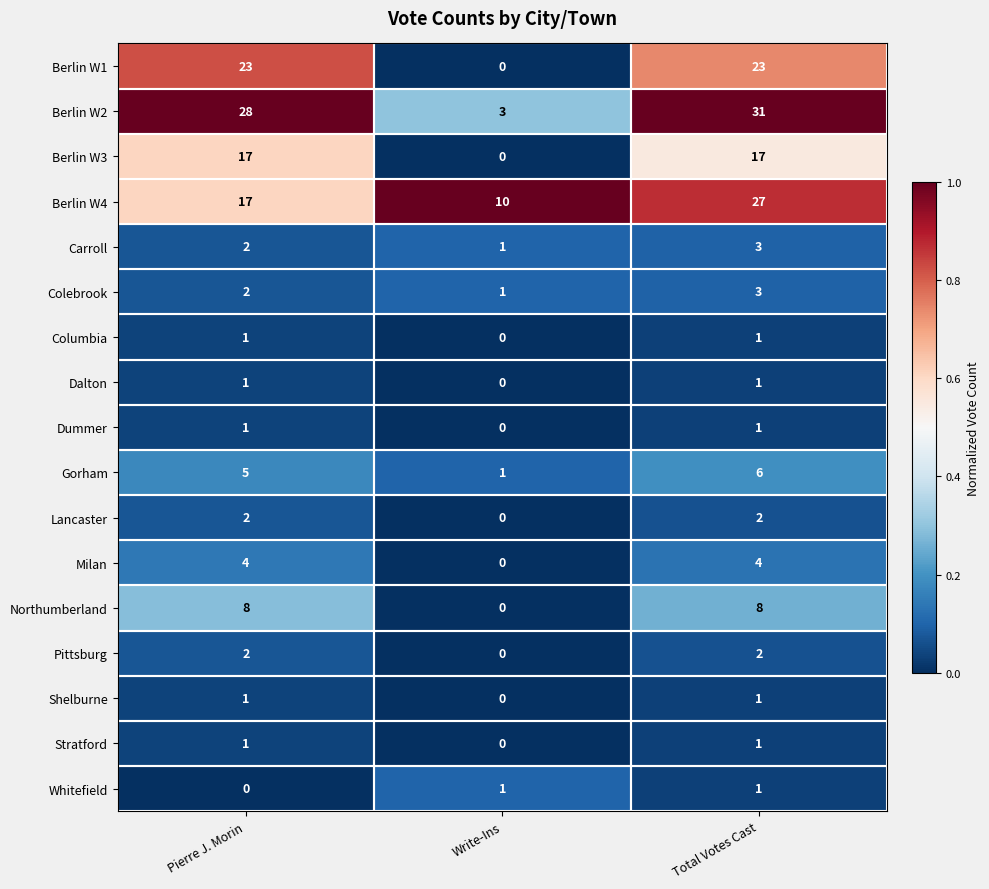

At which category does the chart reach its peak across all series?

Total Votes Cast